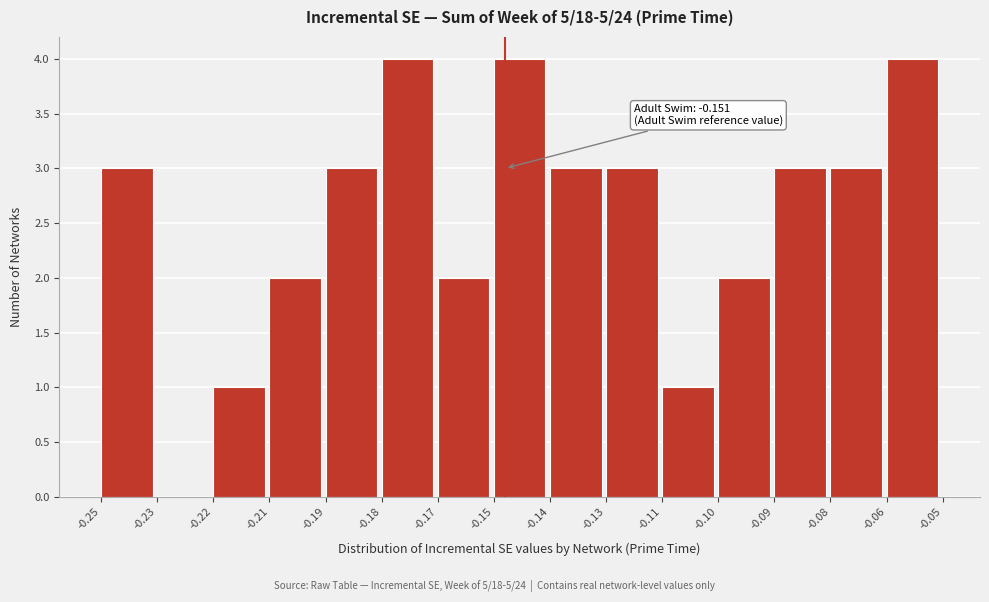

Reading right to left, list all the values displayed in this chart.

-0.06=4	-0.08=3	-0.09=3	-0.10=2	-0.11=1	-0.13=3	-0.14=3	-0.15=4	-0.17=2	-0.18=4	-0.19=3	-0.21=2	-0.22=1	-0.23=0	-0.25=3